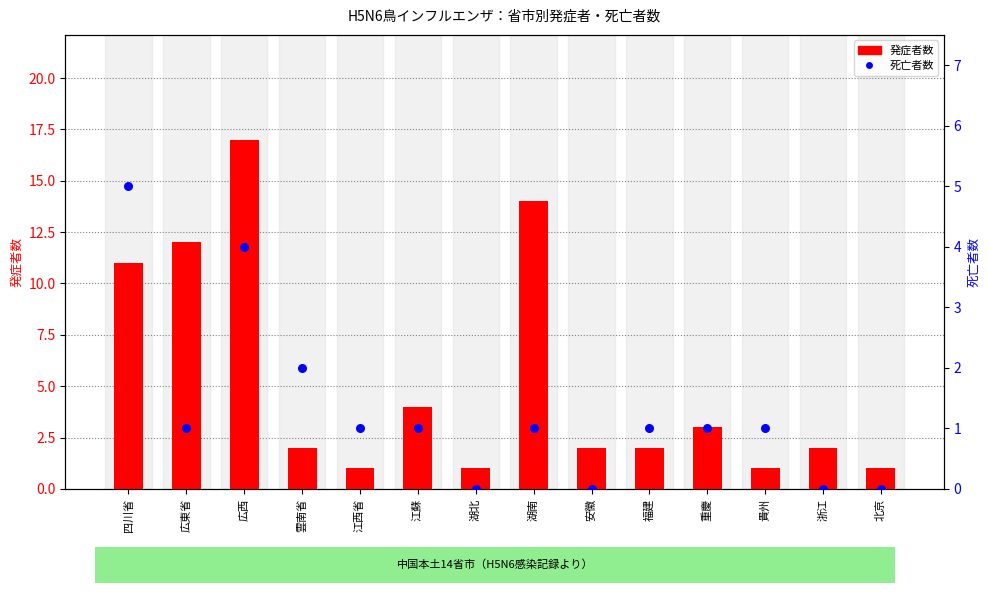

Which series has the widest spread of Y values?

発症者数